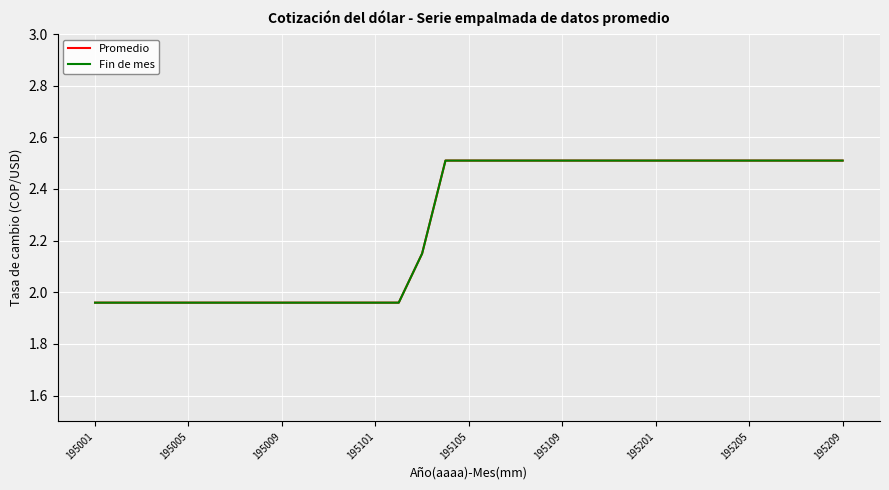

Which series has the largest total across all categories?

Promedio